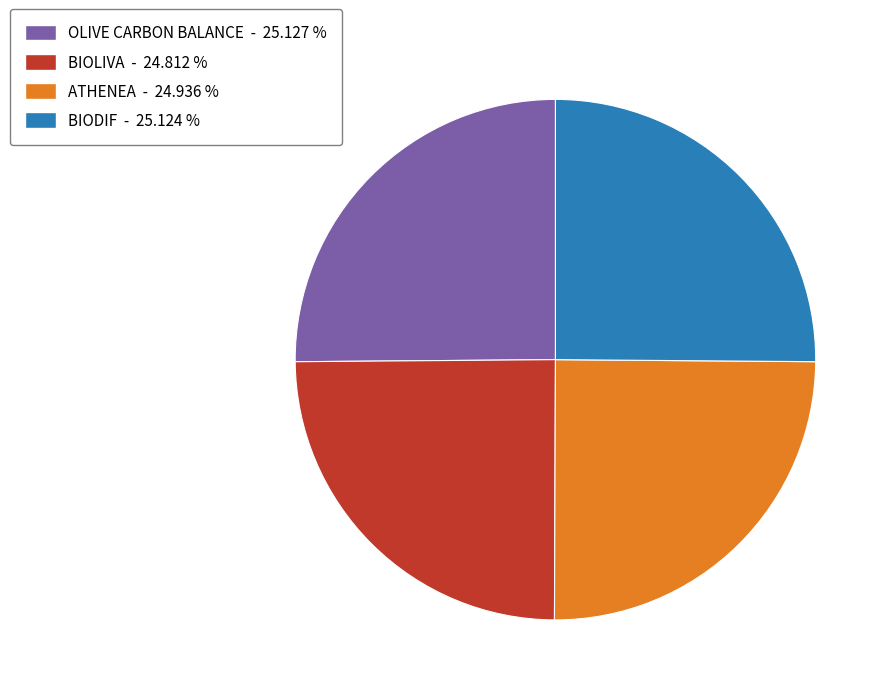

Does any single category account for the majority?

No